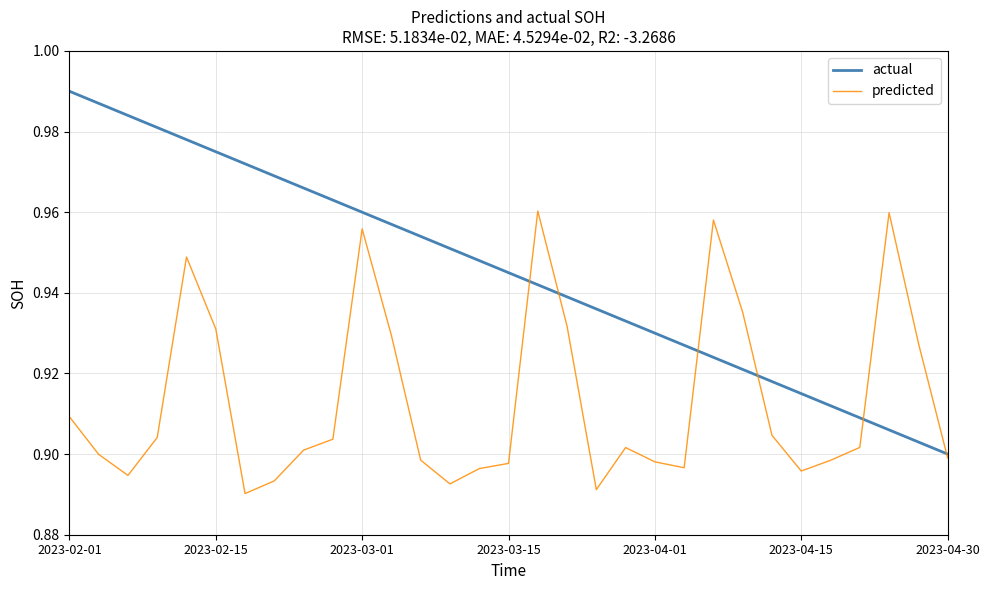

True or false: predicted and actual intersect in this chart.

True